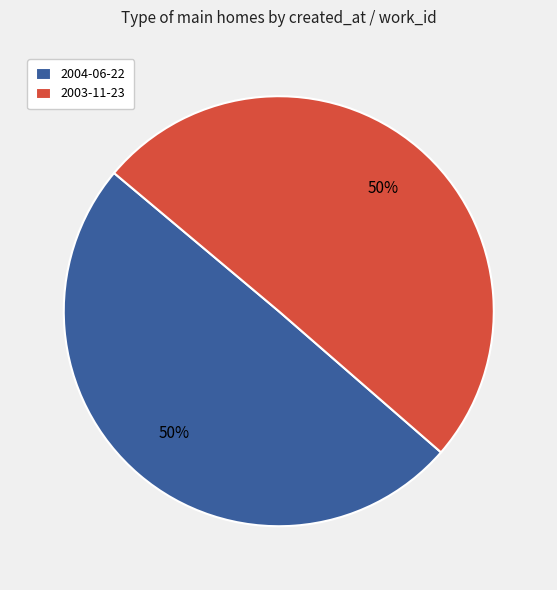

Approximately how many times larger is the value at 2004-06-22 compared to 2003-11-23?

1.0